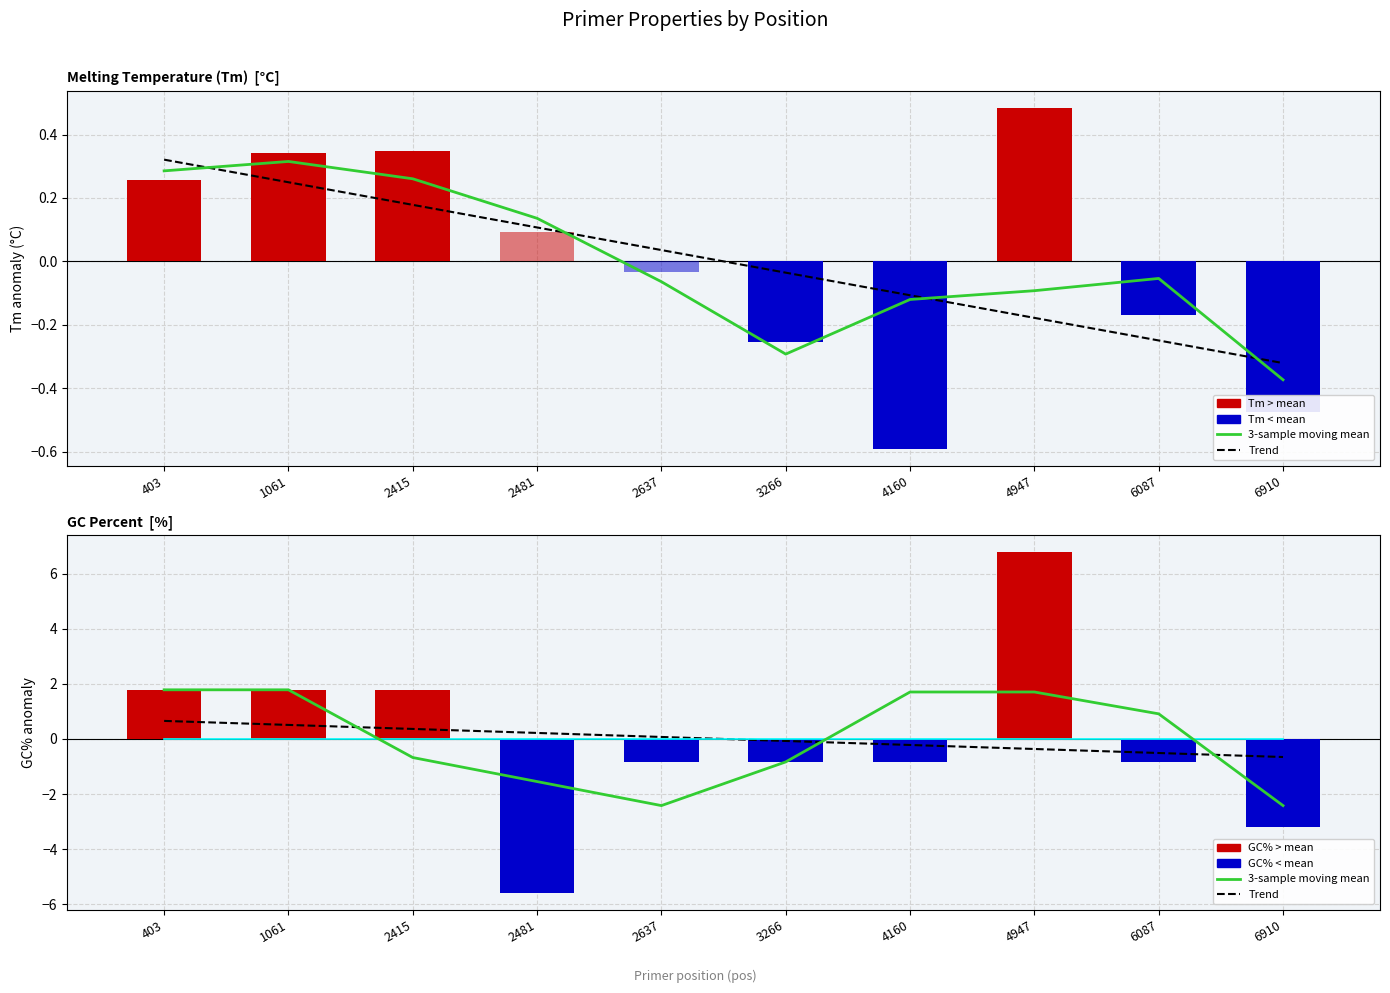

Rank the categories by Trend value from highest to lowest.

403, 1061, 2415, 2481, 2637, 3266, 4160, 4947, 6087, 6910